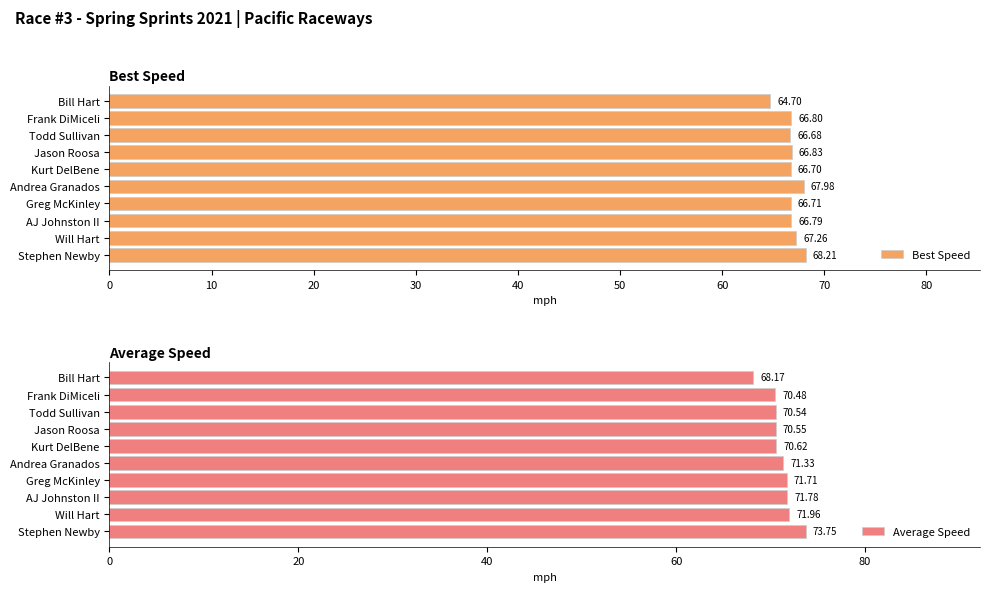

Rank the series by their maximum value, from lowest to highest.

Best Speed, Average Speed